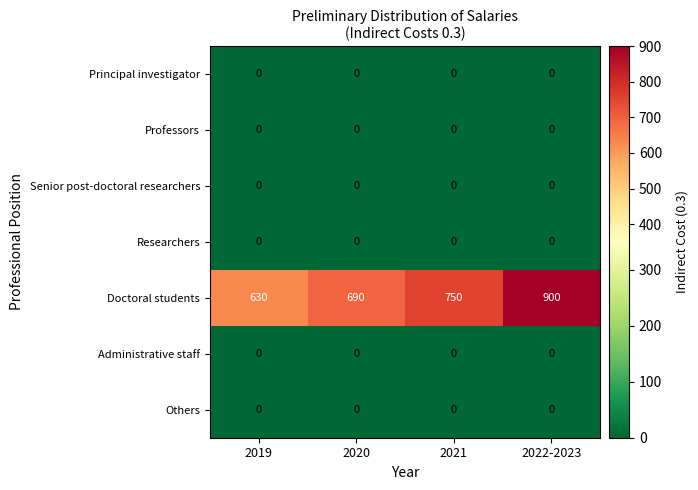

The value of Doctoral students at 2019 is 426. True or false?

False